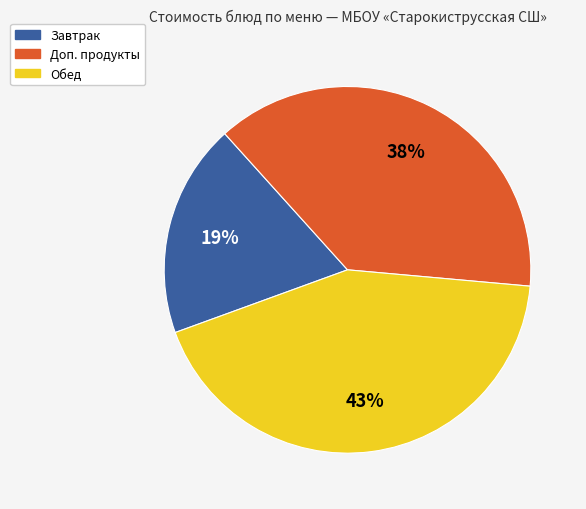

Does any single category account for the majority?

No